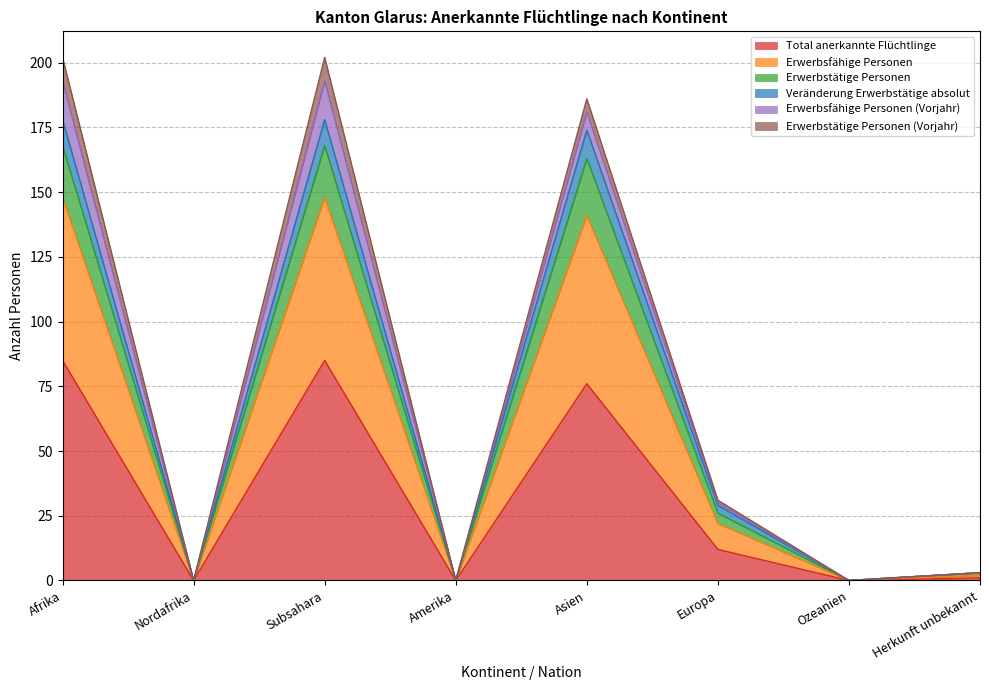

True or false: Erwerbstätige Personen has a value of 48 at Afrika.

False